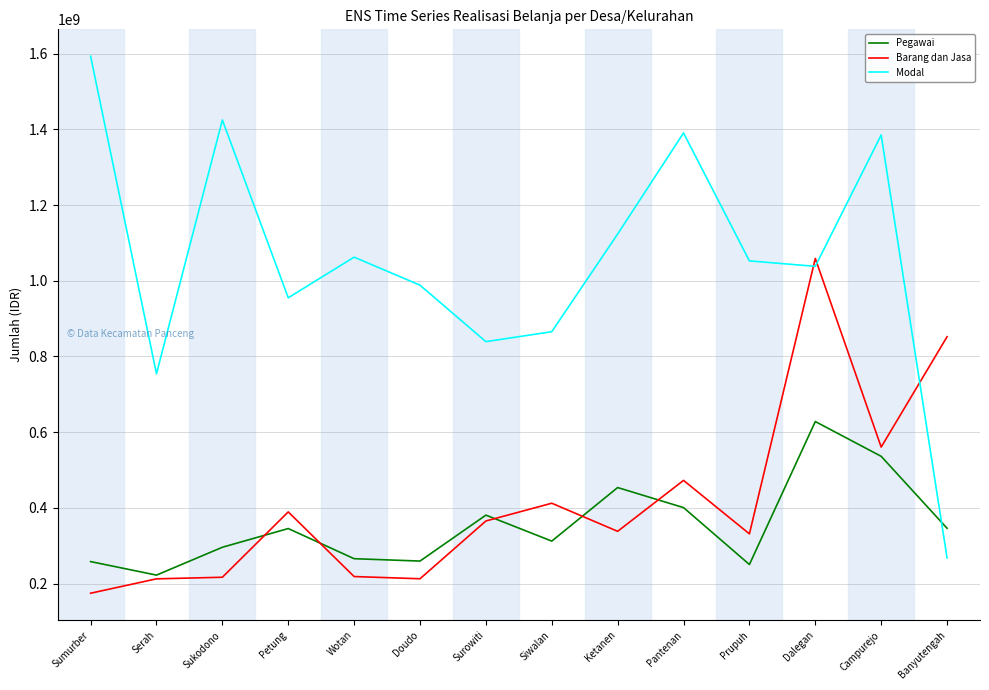

True or false: Barang dan Jasa has more than 2 points higher than both neighbors.

True